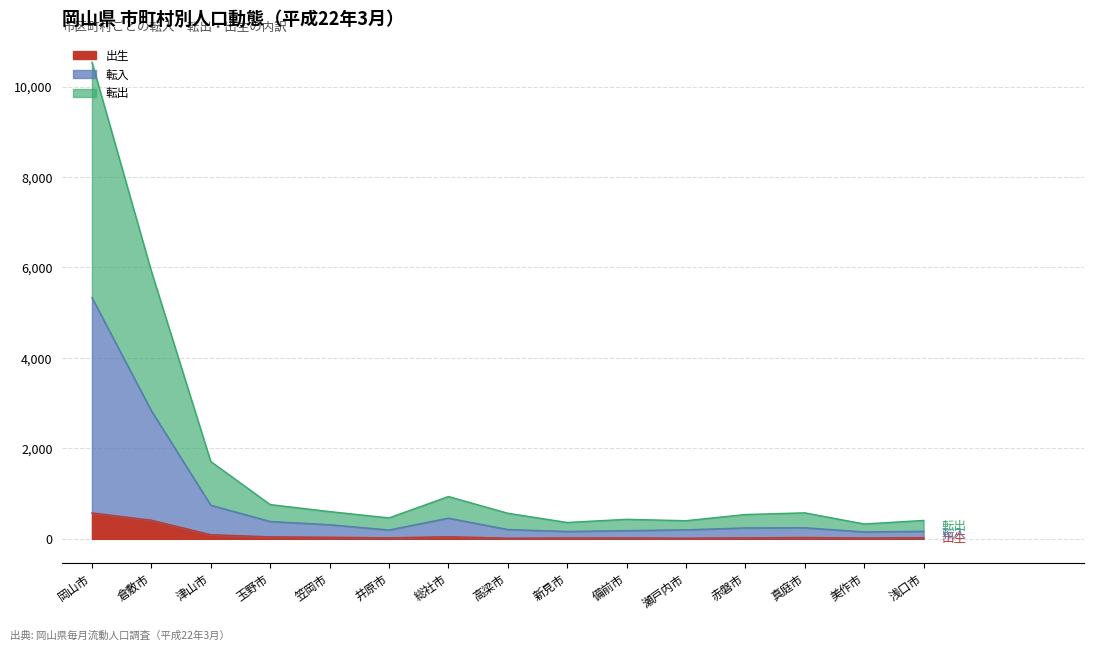

What is the difference between the 転入 values at 倉敷市 and 笠岡市?

2520